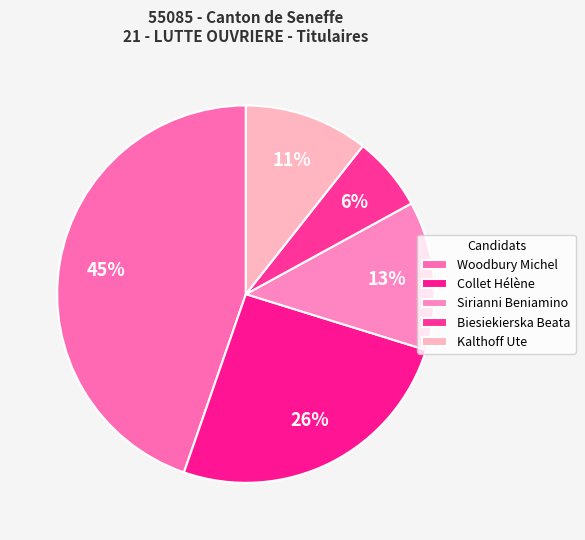

True or false: Biesiekierska Beata accounts for 1% of the total.

False